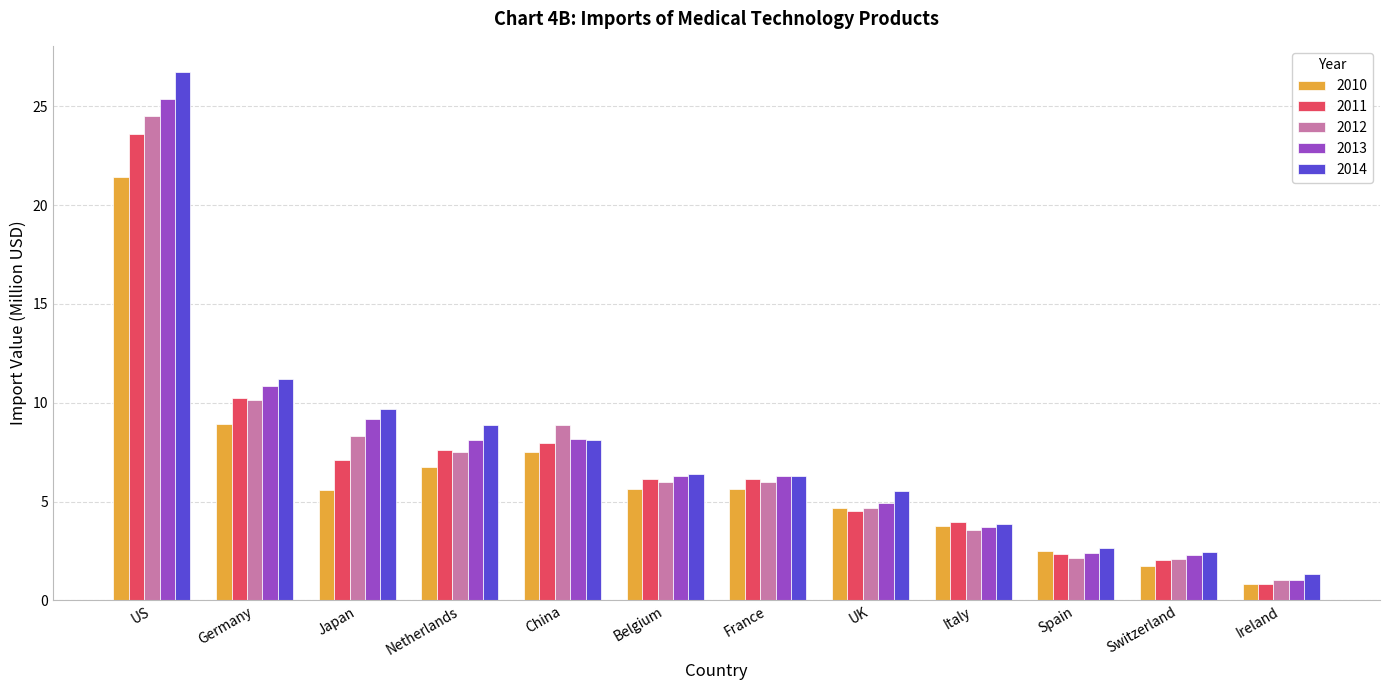

What are all the series names shown in the legend?

2010, 2011, 2012, 2013, 2014